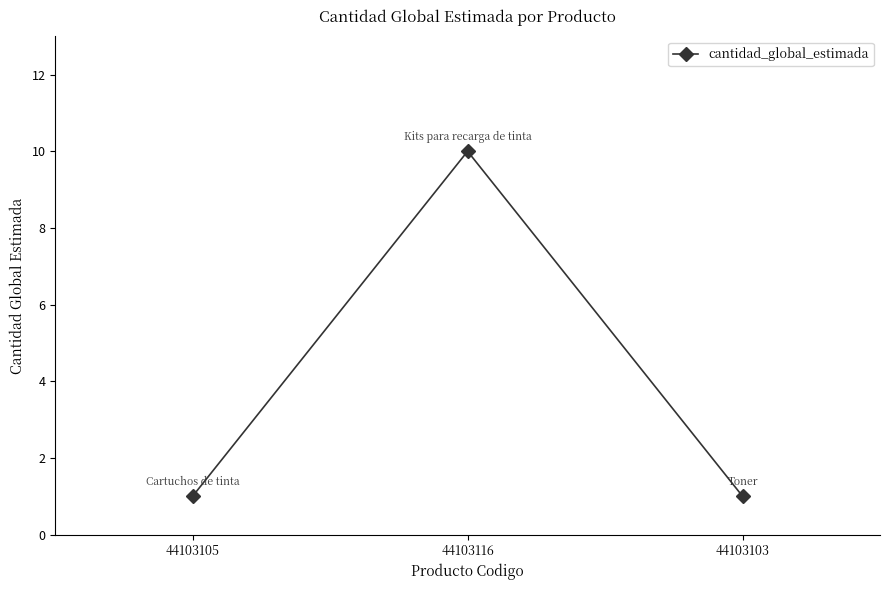

The value at 44103116 is 13. True or false?

False